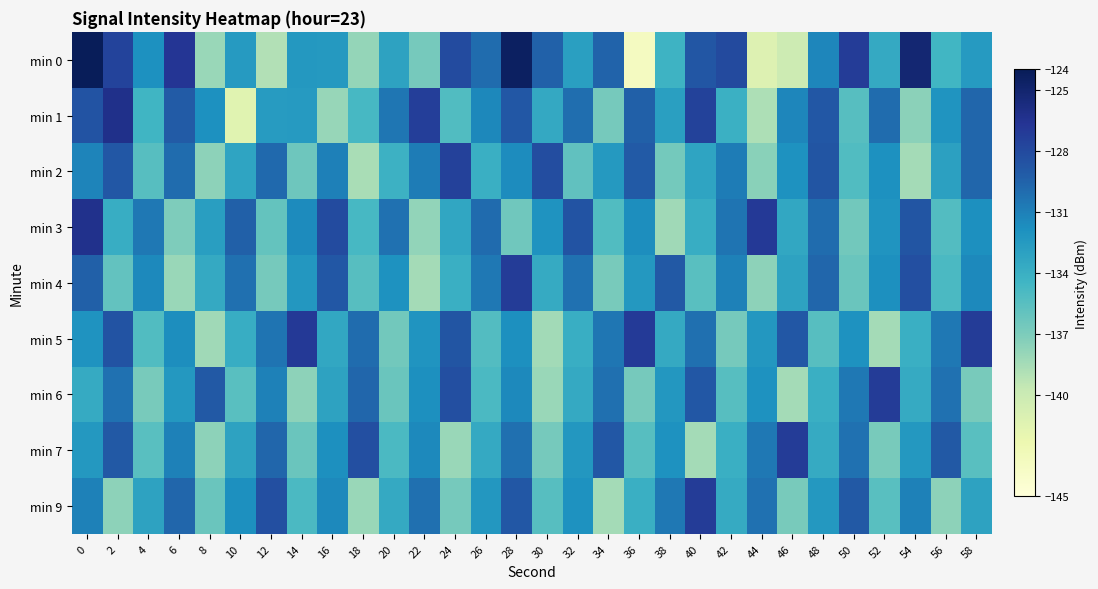

Reading left to right, list all the values displayed in this chart.

min 0: 0=-124.1	2=-127.7	4=-131.9	6=-126.7	8=-138.1	10=-132.6	12=-139.0	14=-132.4	16=-132.5	18=-137.9	20=-133.1	22=-136.7	24=-128.2	26=-130.0	28=-124.4	30=-129.5	32=-132.9	34=-129.5	36=-143.4	38=-134.3	40=-128.8	42=-128.1	44=-141.3	46=-140.2	48=-131.3	50=-127.2	52=-133.7	54=-125.2	56=-134.6	58=-132.6
min 1: 0=-128.7	2=-126.2	4=-134.5	6=-129.1	8=-132.0	10=-141.5	12=-132.6	14=-132.6	16=-138.0	18=-134.8	20=-130.5	22=-127.3	24=-135.2	26=-131.5	28=-128.9	30=-133.6	32=-130.1	34=-136.8	36=-129.3	38=-132.9	40=-127.6	42=-134.1	44=-138.8	46=-131.3	48=-128.9	50=-135.5	52=-130.0	54=-137.6	56=-132.1	58=-129.7
min 2: 0=-131.2	2=-128.9	4=-135.5	6=-130.0	8=-137.7	10=-133.2	12=-129.9	14=-136.5	16=-131.0	18=-138.7	20=-134.2	22=-130.9	24=-127.5	26=-134.0	28=-131.7	30=-128.2	32=-135.9	34=-132.5	36=-129.0	38=-136.7	40=-133.2	42=-130.9	44=-137.5	46=-132.0	48=-128.7	50=-135.2	52=-131.9	54=-138.5	56=-133.0	58=-129.7
min 3: 0=-126.3	2=-133.9	4=-130.6	6=-137.1	8=-132.8	10=-129.3	12=-136.0	14=-131.6	16=-128.1	18=-134.8	20=-130.2	22=-137.8	24=-133.4	26=-129.9	28=-136.5	30=-132.0	32=-128.6	34=-135.2	36=-131.7	38=-138.3	40=-133.8	42=-130.4	44=-127.0	46=-133.5	48=-130.1	50=-136.6	52=-132.2	54=-128.7	56=-135.3	58=-131.8
min 4: 0=-129.4	2=-136.0	4=-131.5	6=-138.1	8=-133.6	10=-130.2	12=-136.7	14=-132.3	16=-128.8	18=-135.4	20=-132.0	22=-138.5	24=-134.1	26=-130.6	28=-127.2	30=-133.7	32=-130.3	34=-136.8	36=-132.4	38=-129.0	40=-135.5	42=-131.1	44=-137.6	46=-133.2	48=-129.7	50=-136.3	52=-131.8	54=-128.4	56=-135.0	58=-131.5
min 5: 0=-132.1	2=-128.6	4=-135.2	6=-131.7	8=-138.3	10=-133.8	12=-130.4	14=-127.0	16=-133.5	18=-130.1	20=-136.6	22=-132.2	24=-128.7	26=-135.3	28=-131.8	30=-138.4	32=-134.0	34=-130.5	36=-127.1	38=-133.6	40=-130.2	42=-136.7	44=-132.3	46=-128.8	48=-135.4	50=-132.0	52=-138.5	54=-134.1	56=-130.6	58=-127.2
min 6: 0=-133.7	2=-130.3	4=-136.8	6=-132.4	8=-129.0	10=-135.5	12=-131.1	14=-137.6	16=-133.2	18=-129.7	20=-136.3	22=-131.8	24=-128.4	26=-135.0	28=-131.5	30=-138.1	32=-133.6	34=-130.2	36=-136.7	38=-132.3	40=-128.8	42=-135.4	44=-132.0	46=-138.5	48=-134.1	50=-130.6	52=-127.2	54=-133.7	56=-130.3	58=-136.8
min 7: 0=-132.4	2=-129.0	4=-135.5	6=-131.1	8=-137.6	10=-133.2	12=-129.7	14=-136.3	16=-131.8	18=-128.4	20=-135.0	22=-131.5	24=-138.1	26=-133.6	28=-130.2	30=-136.7	32=-132.3	34=-128.8	36=-135.4	38=-132.0	40=-138.5	42=-134.1	44=-130.6	46=-127.2	48=-133.7	50=-130.3	52=-136.8	54=-132.4	56=-129.0	58=-135.5
min 9: 0=-131.1	2=-137.6	4=-133.2	6=-129.7	8=-136.3	10=-131.8	12=-128.4	14=-135.0	16=-131.5	18=-138.1	20=-133.6	22=-130.2	24=-136.7	26=-132.3	28=-128.8	30=-135.4	32=-132.0	34=-138.5	36=-134.1	38=-130.6	40=-127.2	42=-133.7	44=-130.3	46=-136.8	48=-132.4	50=-129.0	52=-135.5	54=-131.1	56=-137.6	58=-133.2